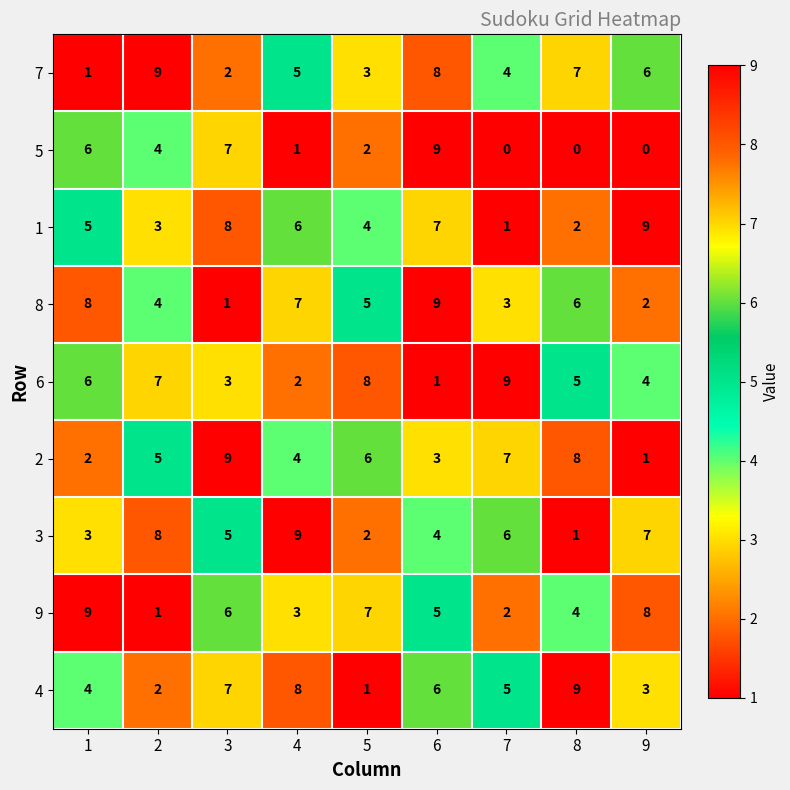

At which category is the sum across all series the highest?

6